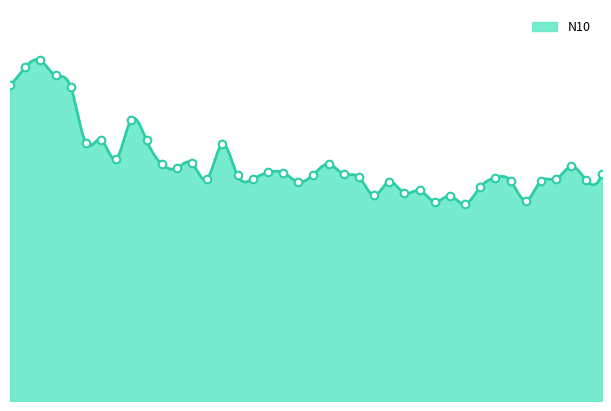

Which has a higher value, 00:41 or 00:43?

00:43